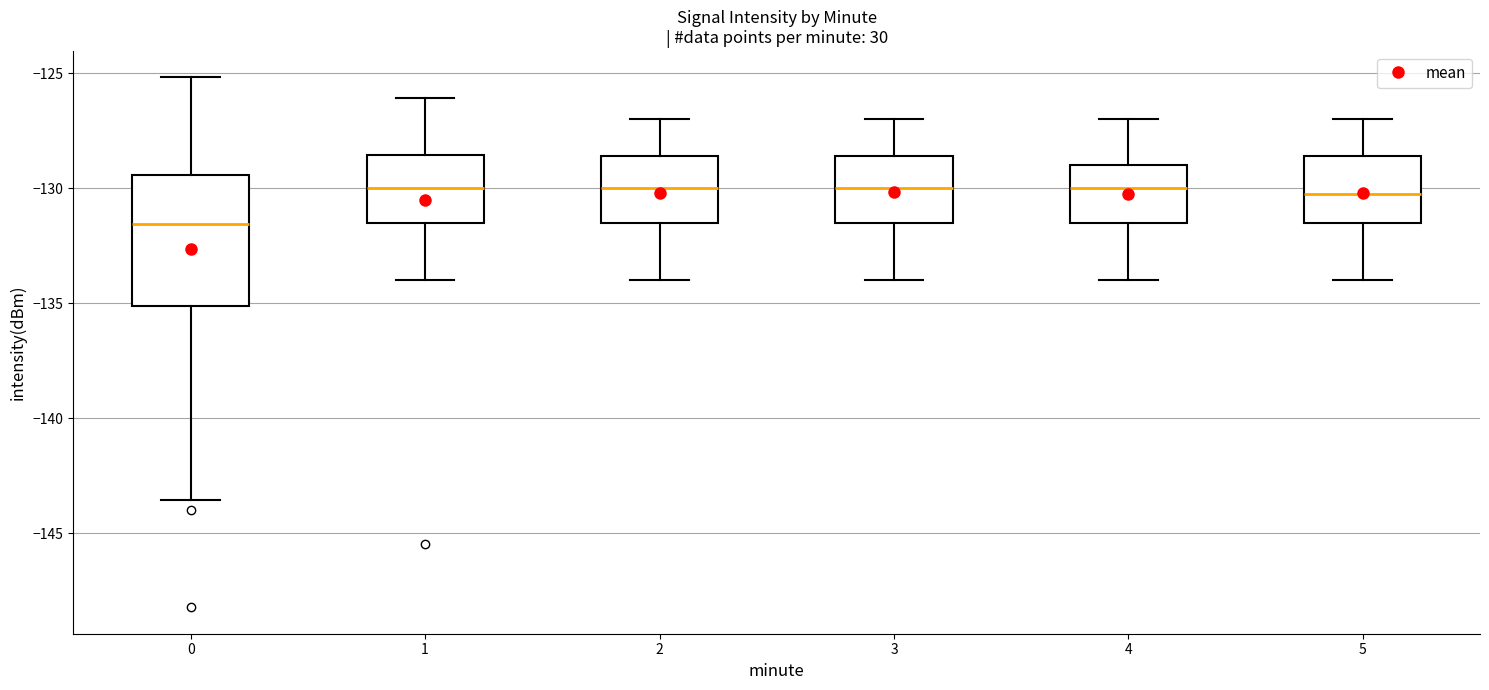

Where does the lower whisker of the box at x = 5 end on the y-axis? The values are not printed on the chart, so give them approximately, as read against the axis.

-134.0